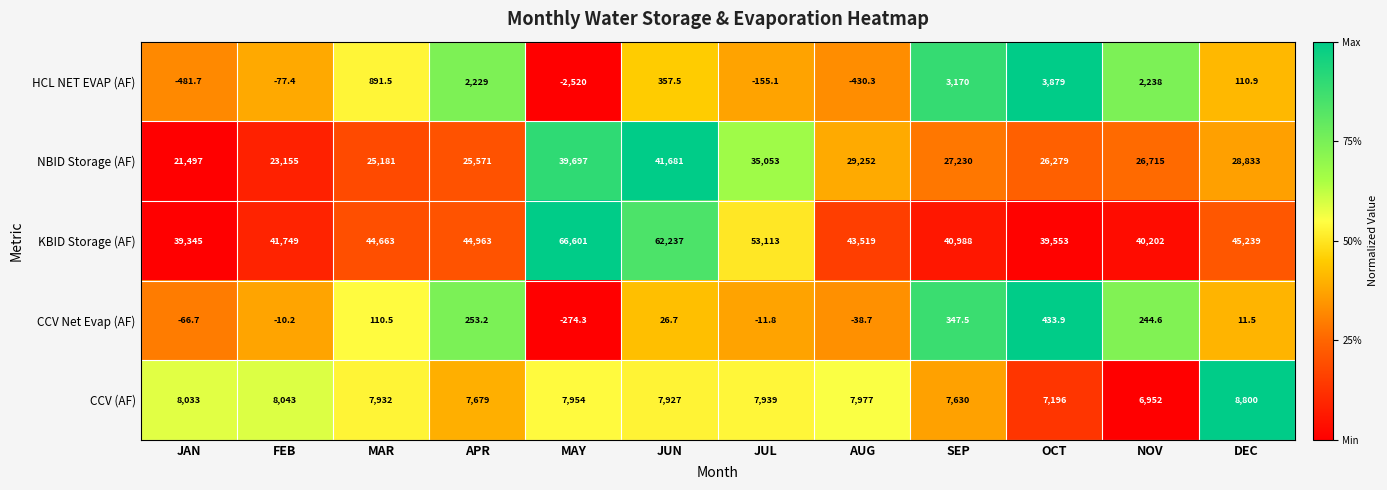

Which series has the largest total across all categories?

KBID Storage (AF)